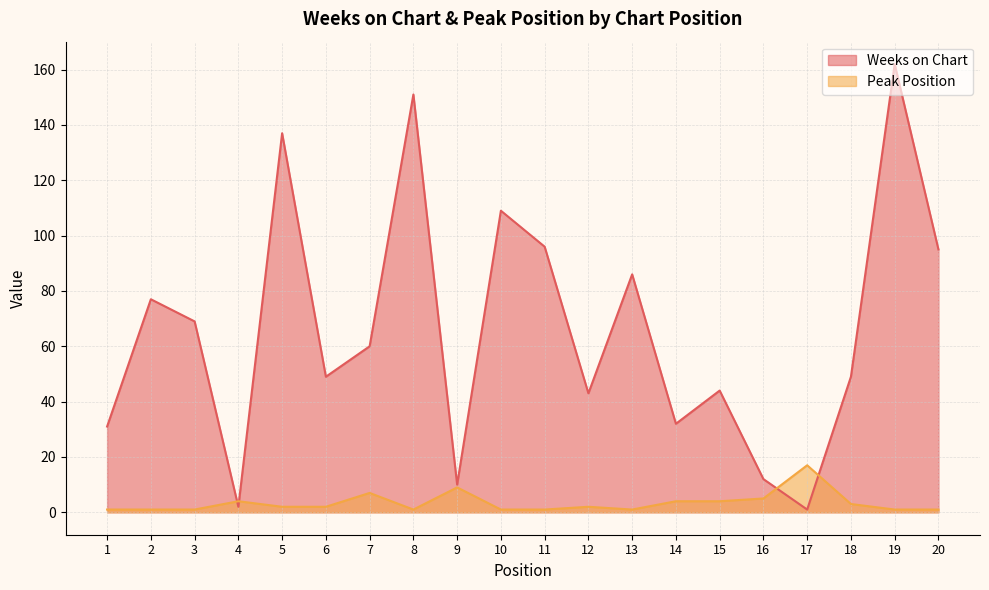

At which category is the sum across all series the highest?

19